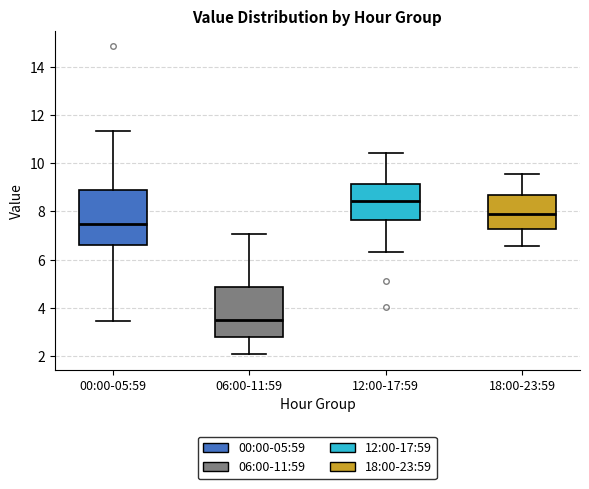

Which box is the tallest, from its lower edge to its upper edge?

00:00-05:59